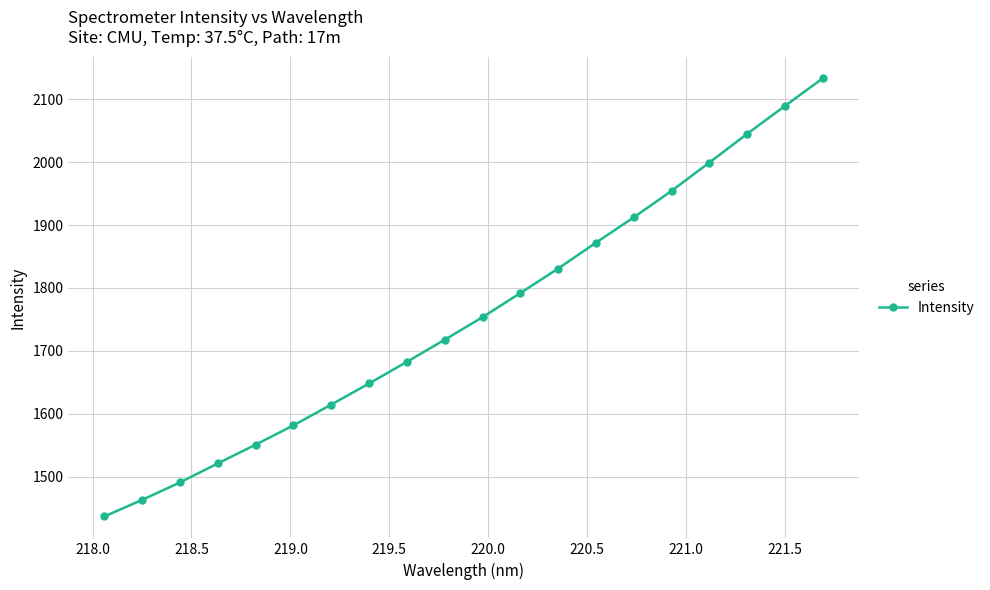

Reading left to right, transcribe all the data shown in this chart.

1436.5	1462.9	1490.6	1520.9	1550.7	1581.4	1614.5	1648.1	1682.5	1717.7	1753.5	1791.9	1830.9	1872.0	1912.3	1954.4	1999.4	2045.1	2089.5	2133.4